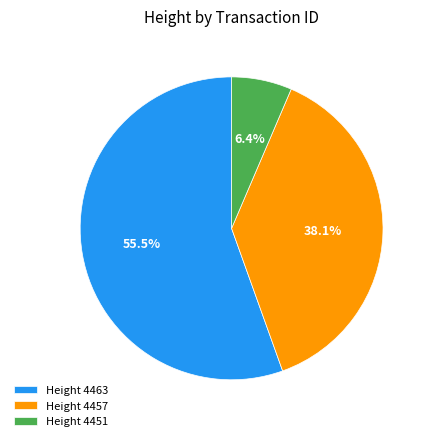

What percentage is NOT represented by Height 4451?

93.6%